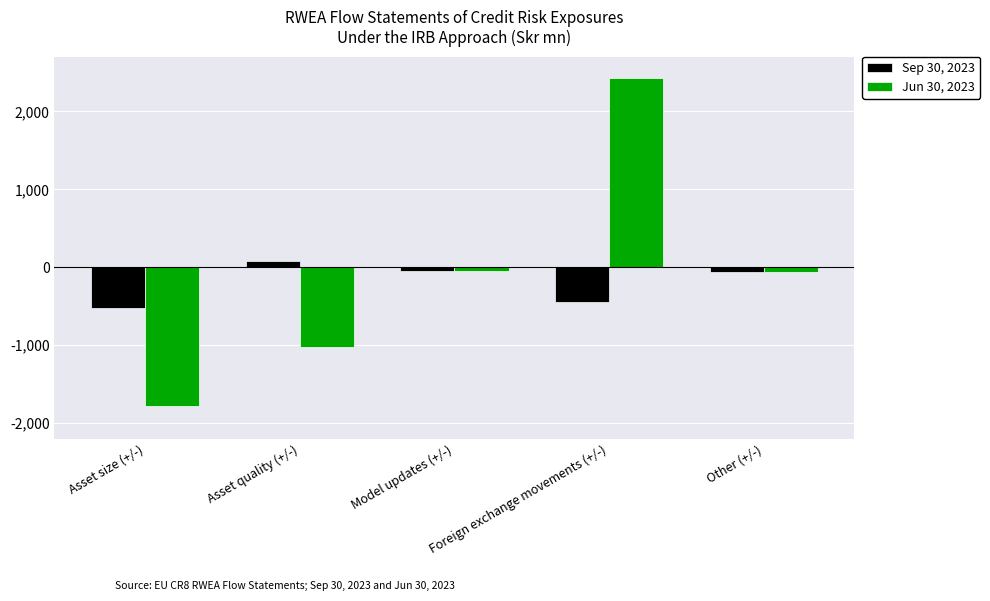

What is the value of the Sep 30, 2023 bar at the 2nd from the left?

76.0